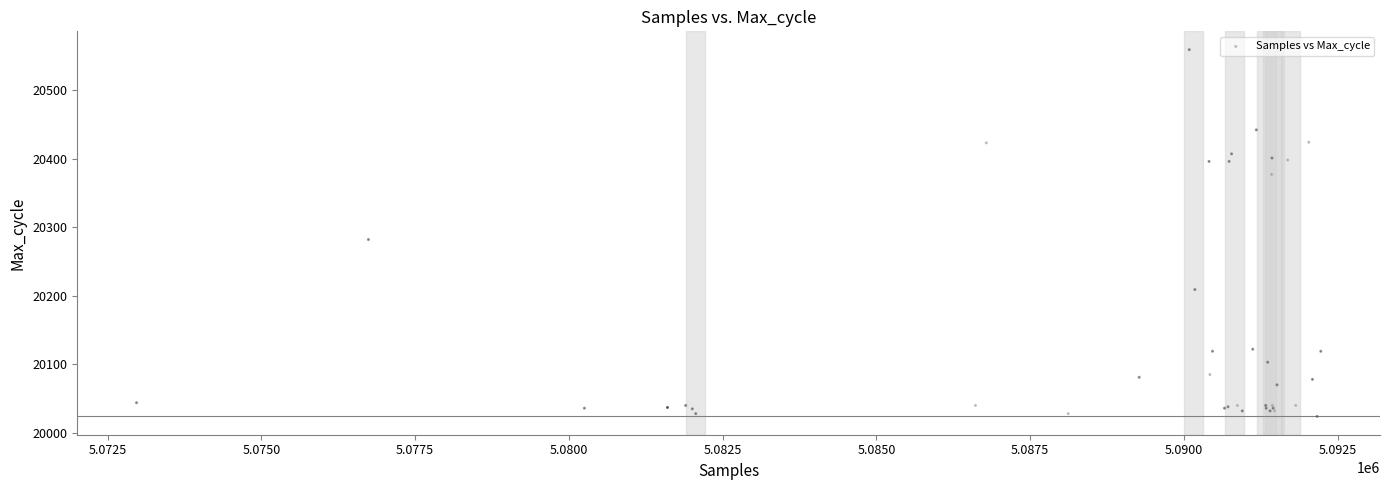

What Y value in the scatter plot is closest to 20291?

20282